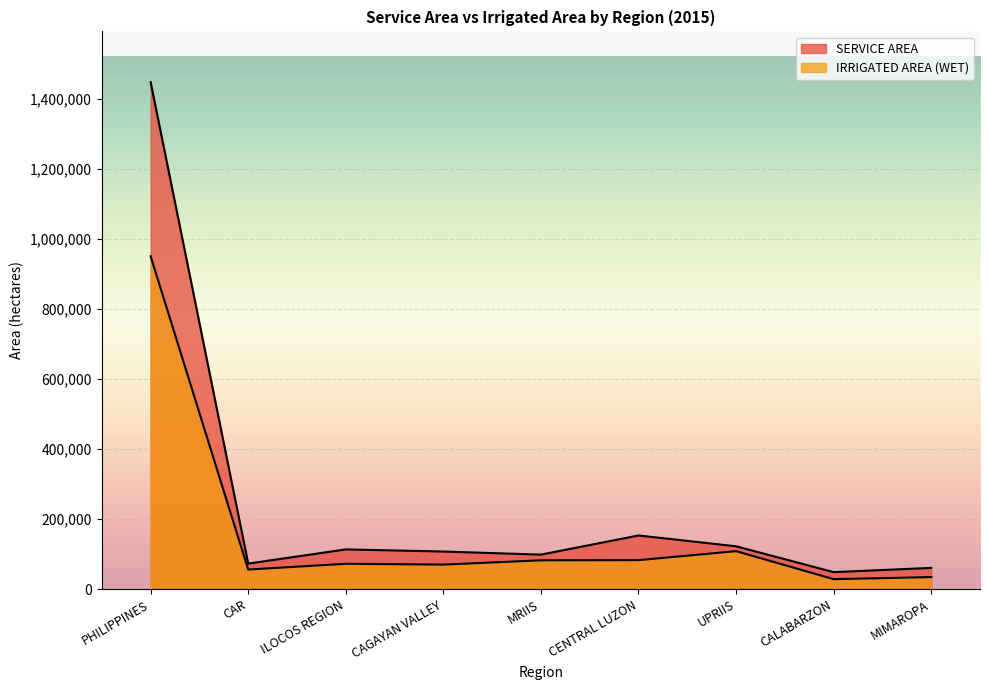

What is the label of the 7th point from the right?

ILOCOS REGION